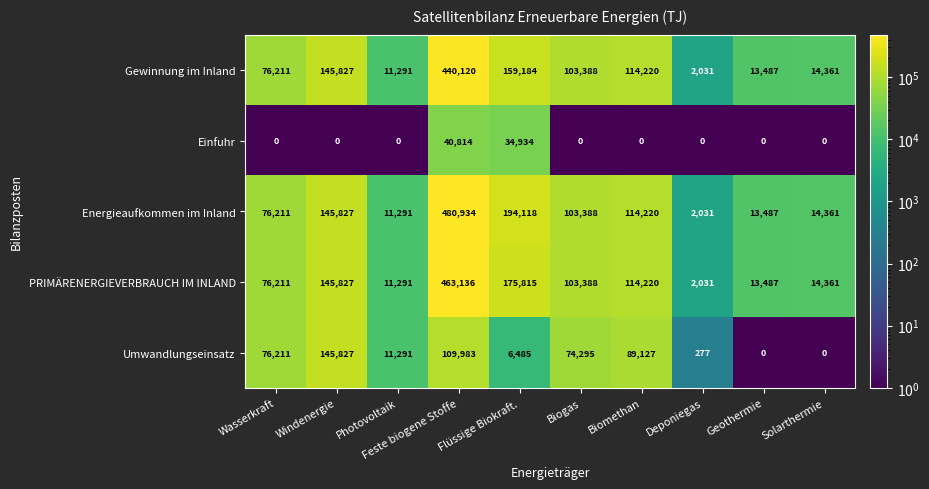

What is the average value of the PRIMÄRENERGIEVERBRAUCH IM INLAND series?

111977